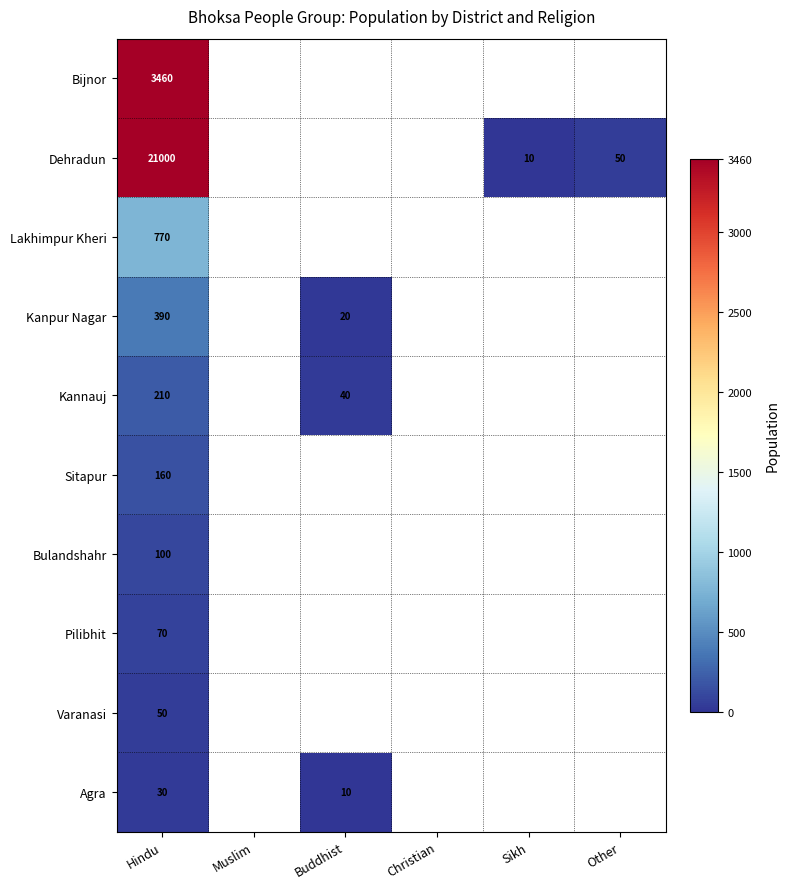

The Pilibhit series shows 36 at Hindu. True or false?

False